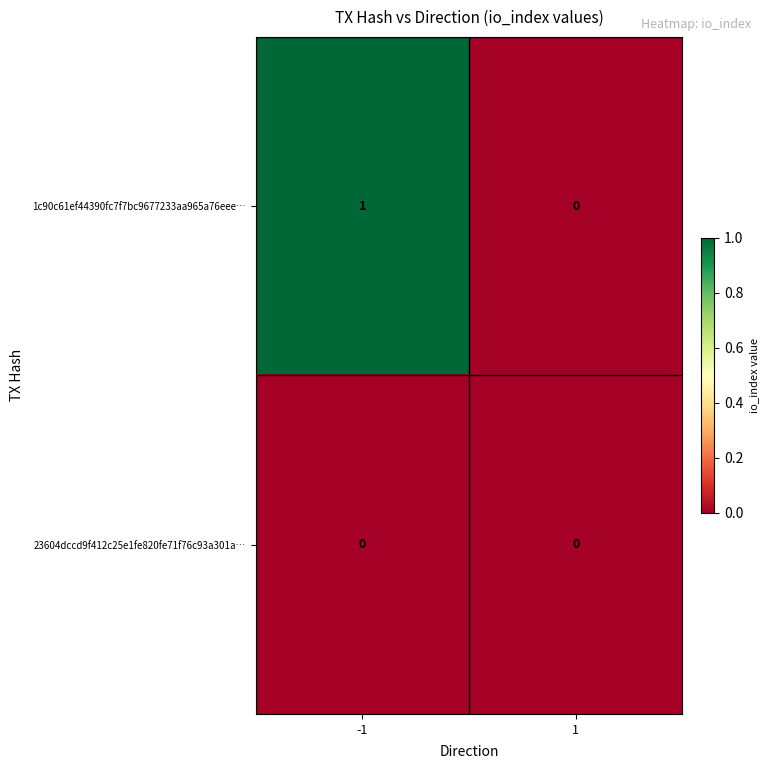

Which series has the largest total across all categories?

1c90c61ef44390fc7f7bc9677233aa965a76eee…